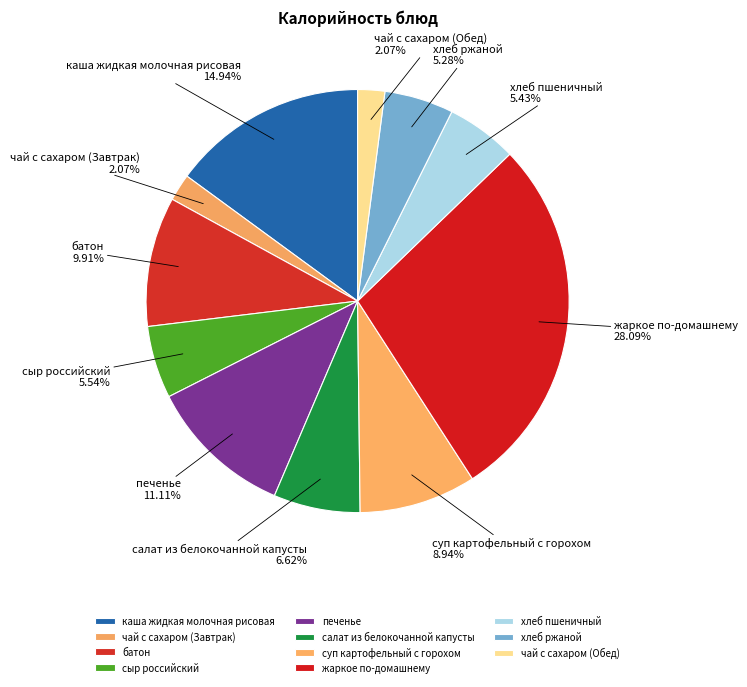

What is the largest slice in the pie chart?

жаркое по-домашнему